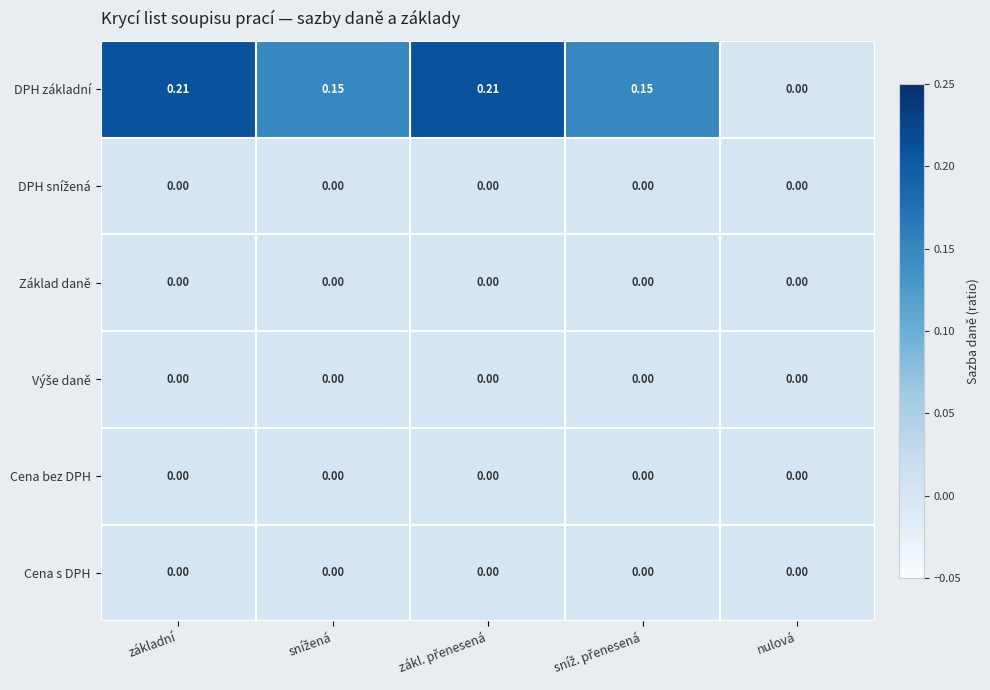

Where is DPH základní nearest to the value 0?

nulová